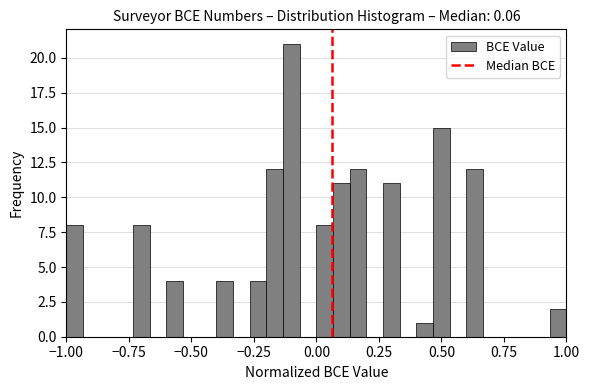

Read against the x-axis, roughly where is the centre of the tallest bar?

-0.10